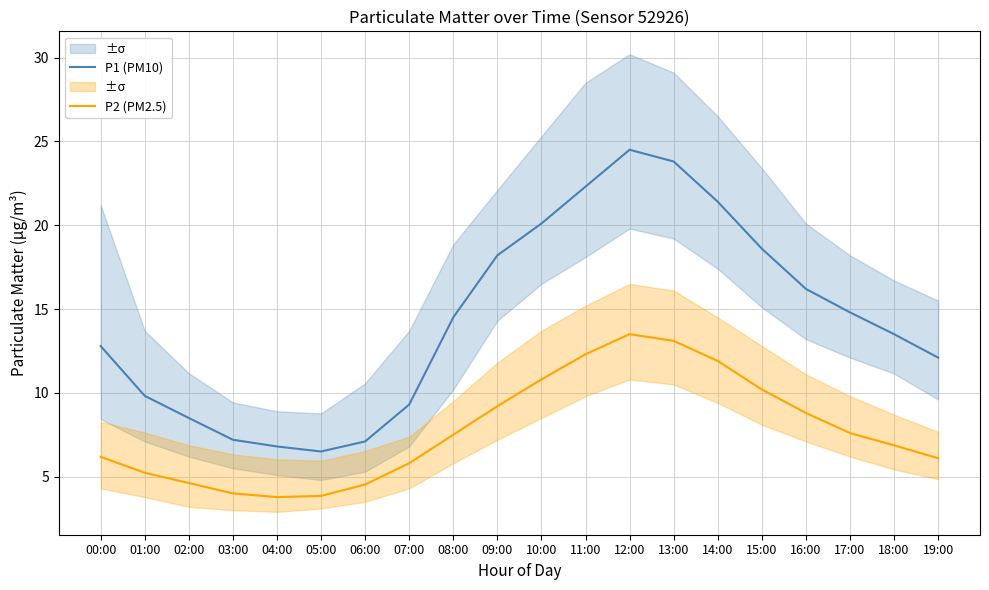

True or false: P2 (PM2.5) has a value of 2.4 at 02:00.

False